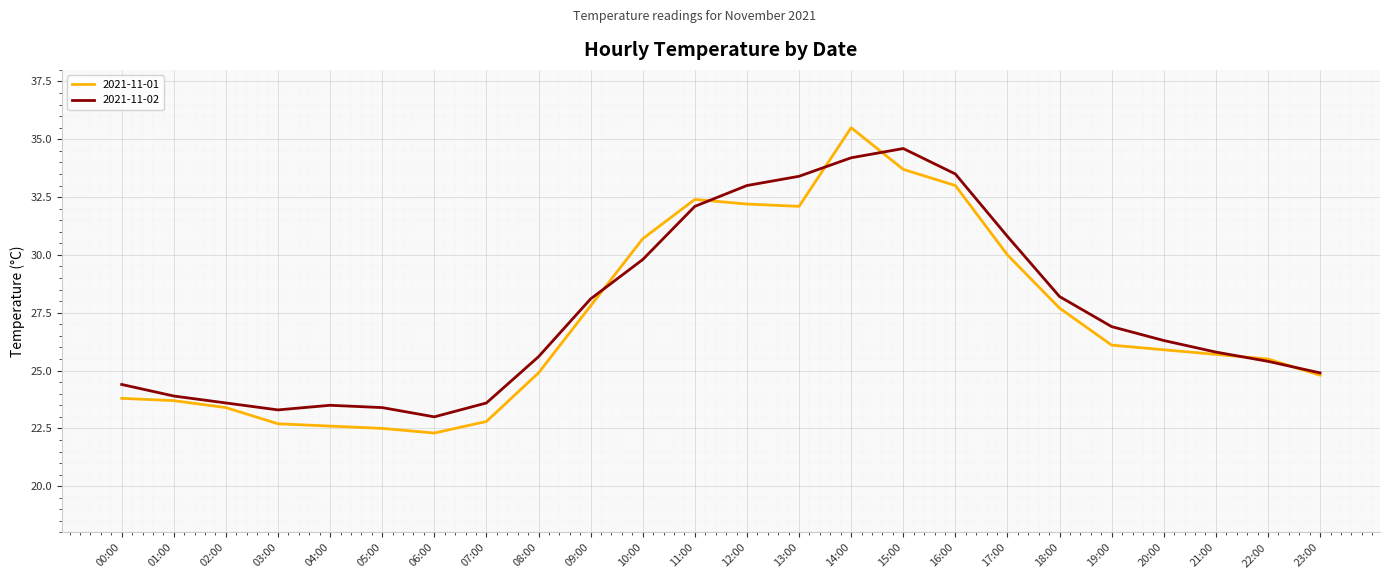

True or false: 2021-11-01 has more than 0 points higher than both neighbors.

True